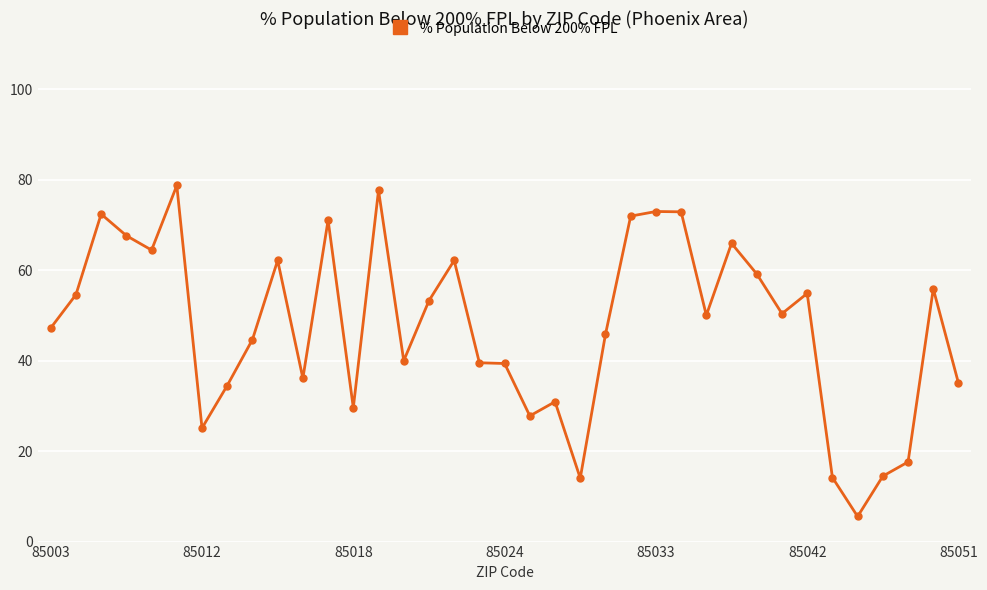

What is the maximum value shown in the chart?

78.7